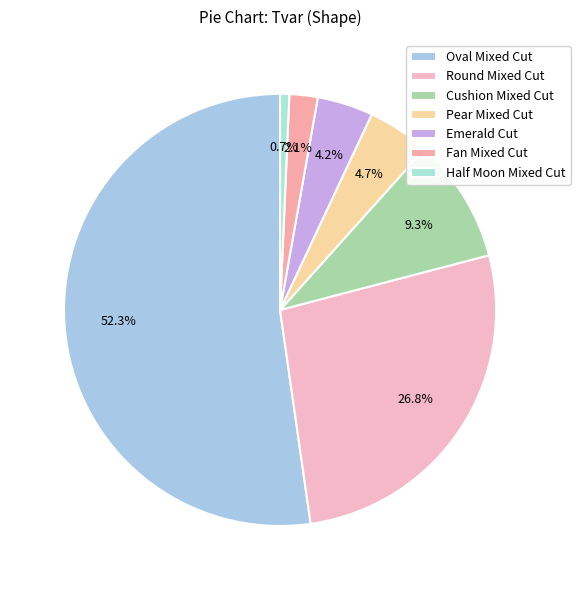

To the nearest percent, what portion does Cushion Mixed Cut represent?

9%